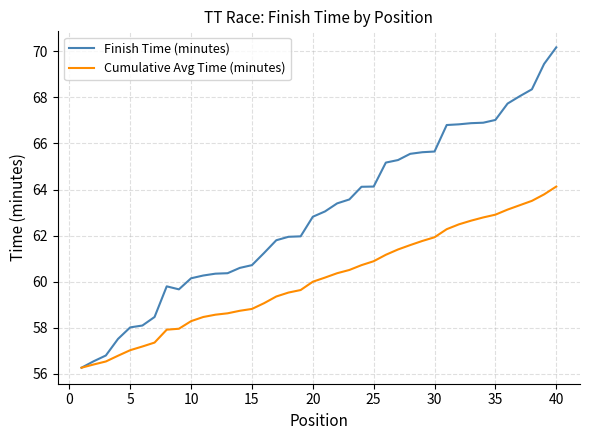

Does the chart display data point markers on the line(s)?

No